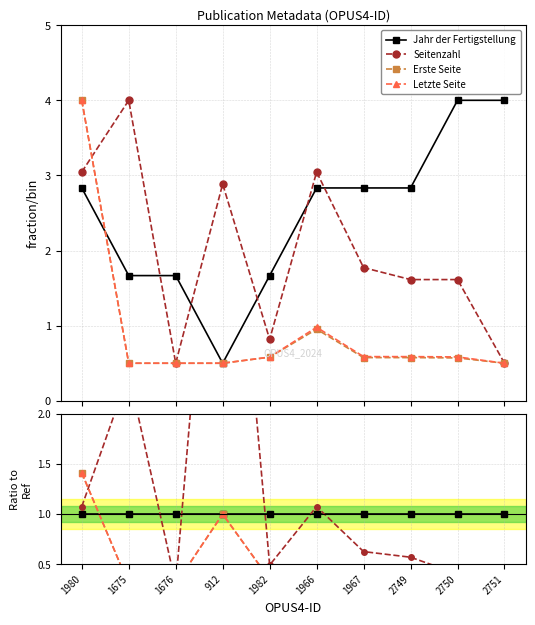

True or false: Letzte Seite and Erste Seite intersect in this chart.

False